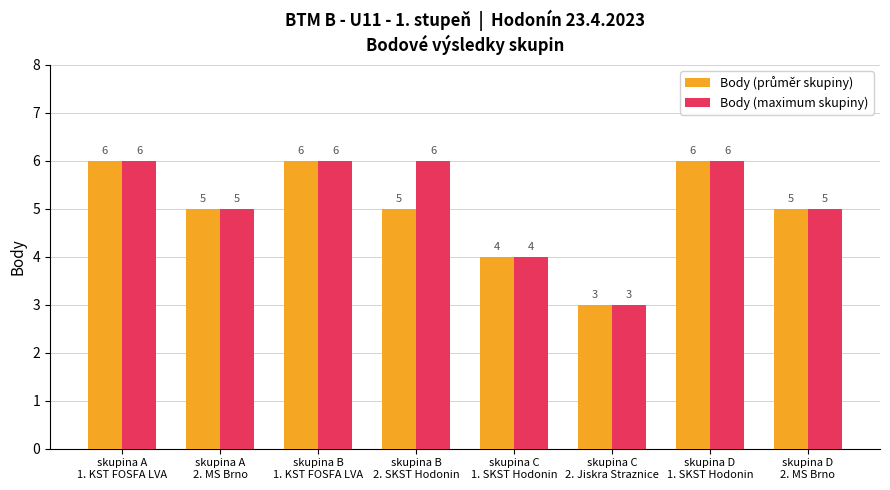

How many series are shown in this chart?

2